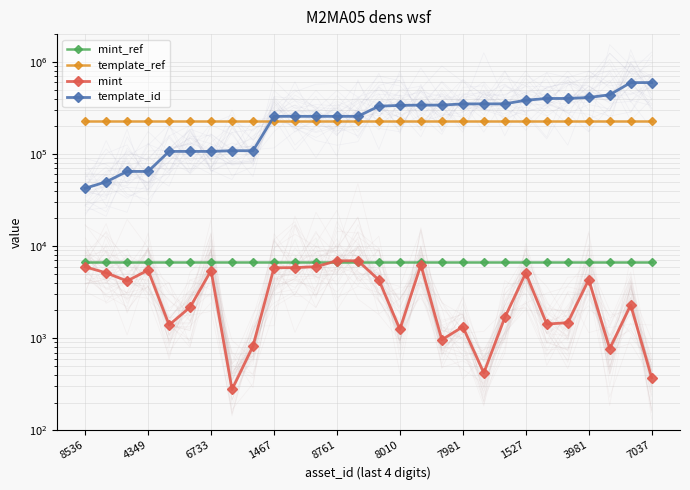

How many times do template_id and template_ref cross each other?

1